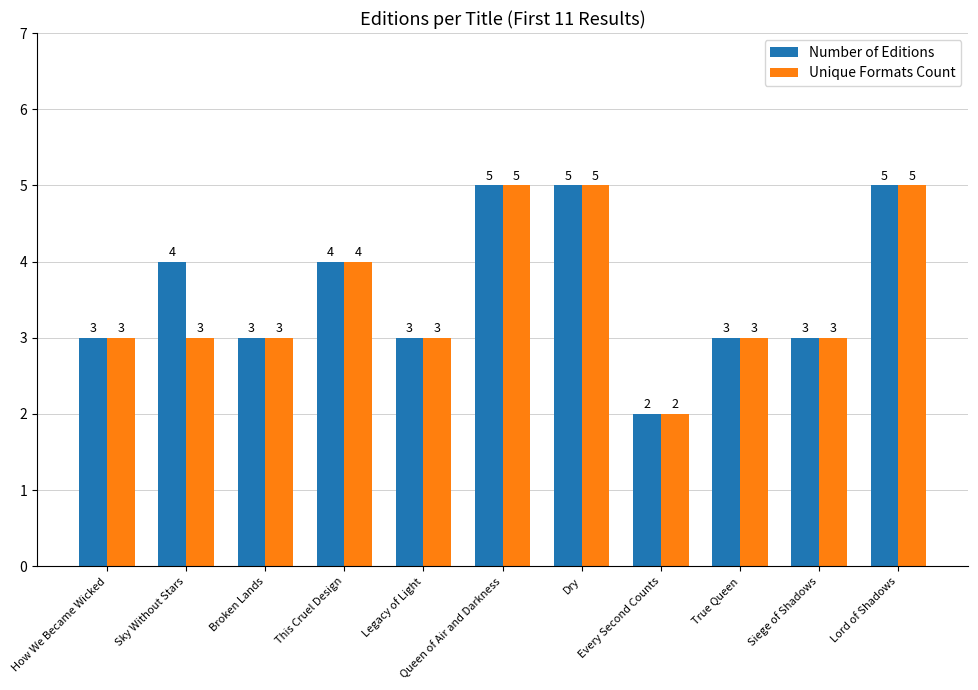

Does the chart contain stacked bars?

No